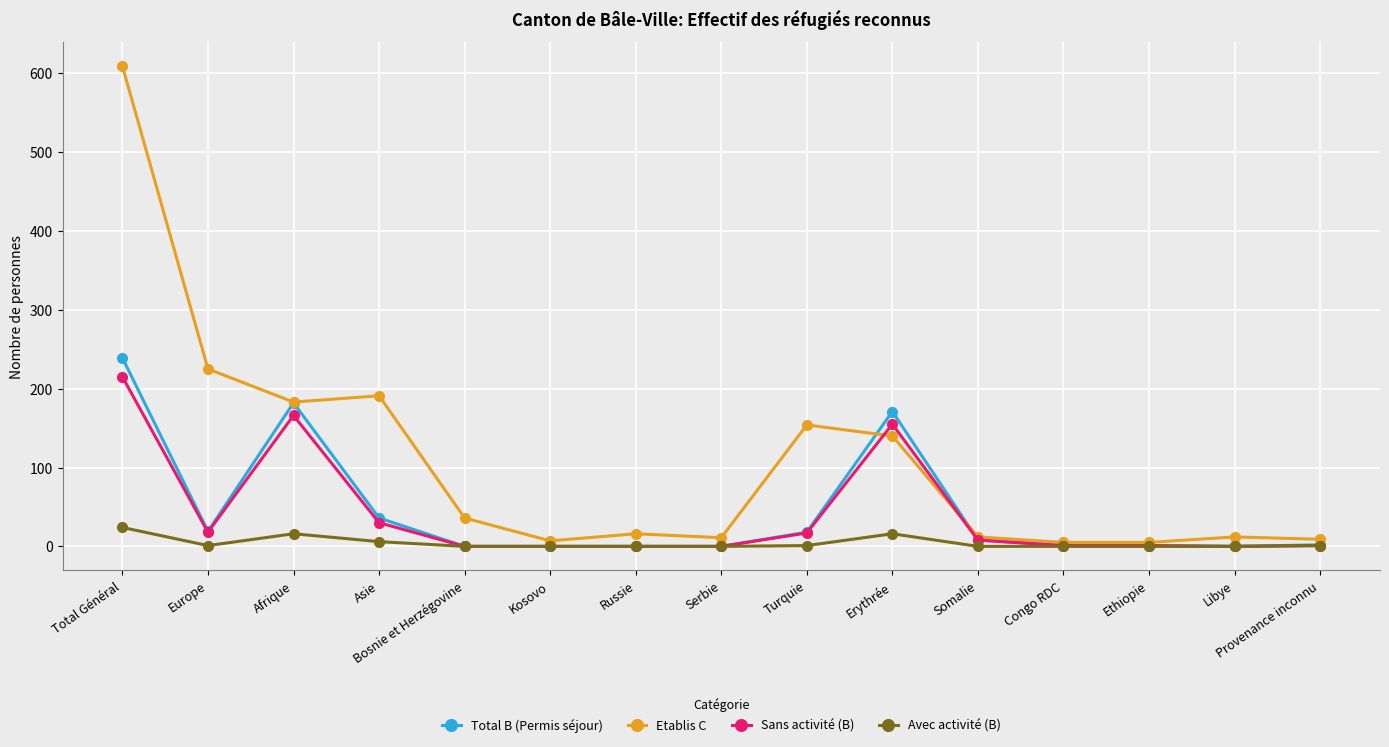

What is the spread (max minus min) of values at Ethiopie?

5